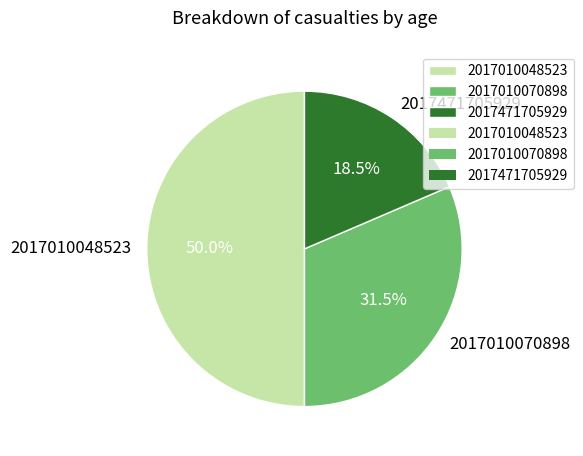

Count the number of slices in the pie.

3